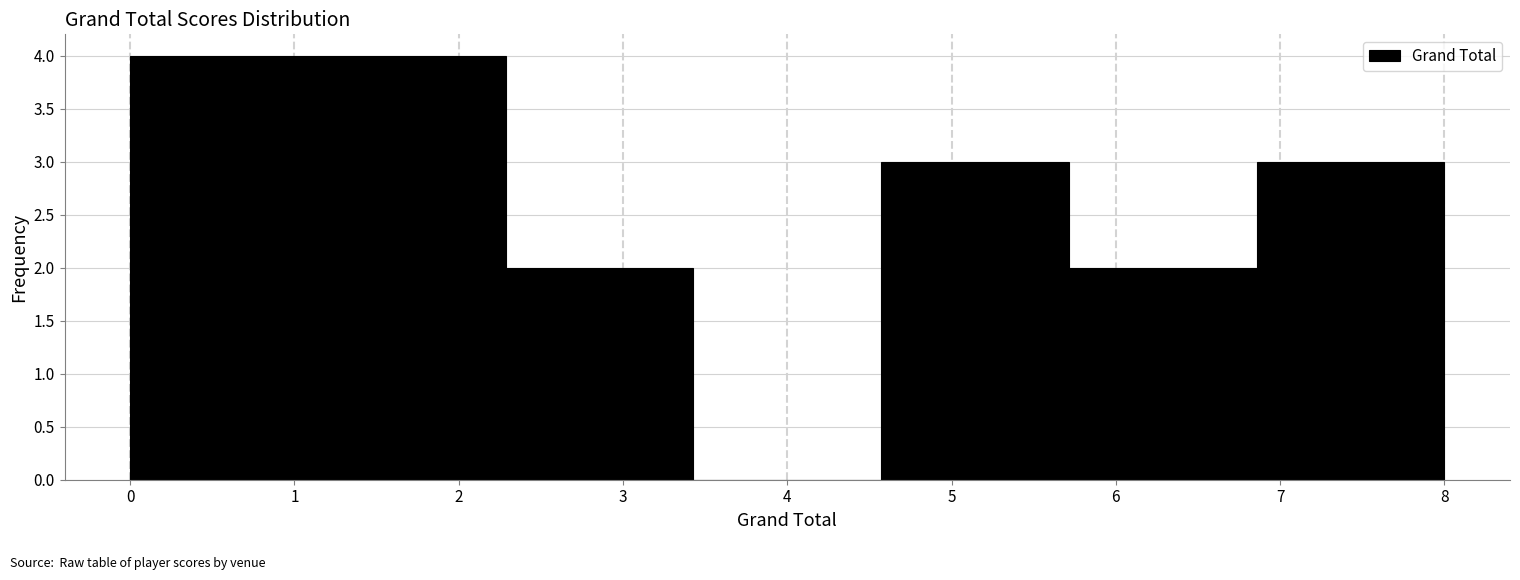

Reading left to right, transcribe this chart: for each bar, give the range it covers on the x-axis and its height. Neither the bar edges nor the heights are printed on the chart, so give them approximately, as read against the axes.

0.0 to 1.1: 4
1.1 to 2.3: 4
2.3 to 3.4: 2
3.4 to 4.6: 0
4.6 to 5.7: 3
5.7 to 6.9: 2
6.9 to 8.0: 3